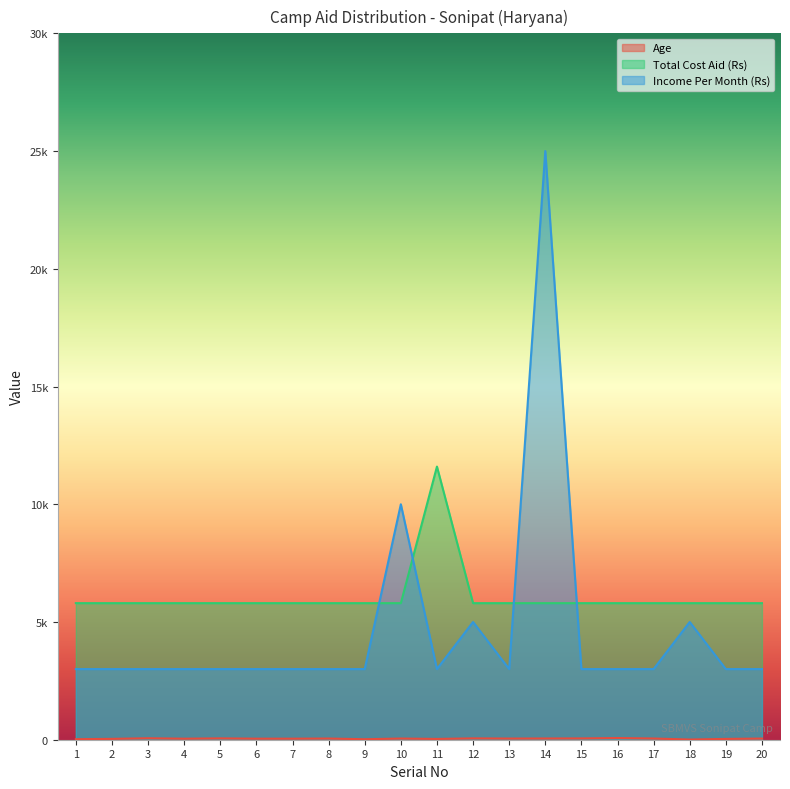

What are all the series names shown in the legend?

Age, Total Cost Aid (Rs), Income Per Month (Rs)